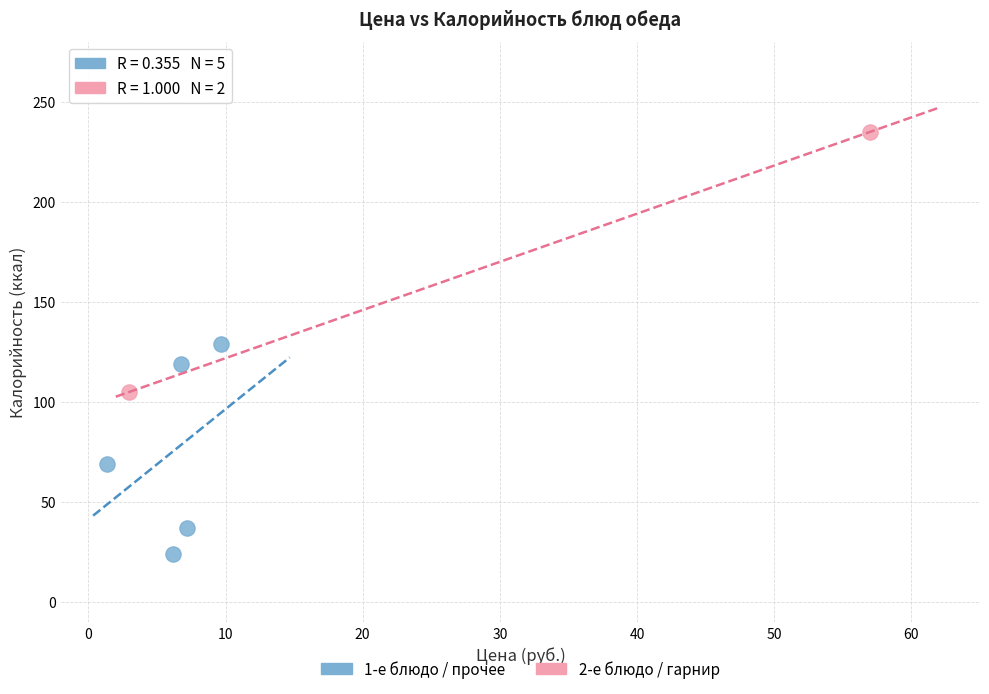

What are all the series names shown in the legend?

1-е блюдо / прочее, 2-е блюдо / гарнир